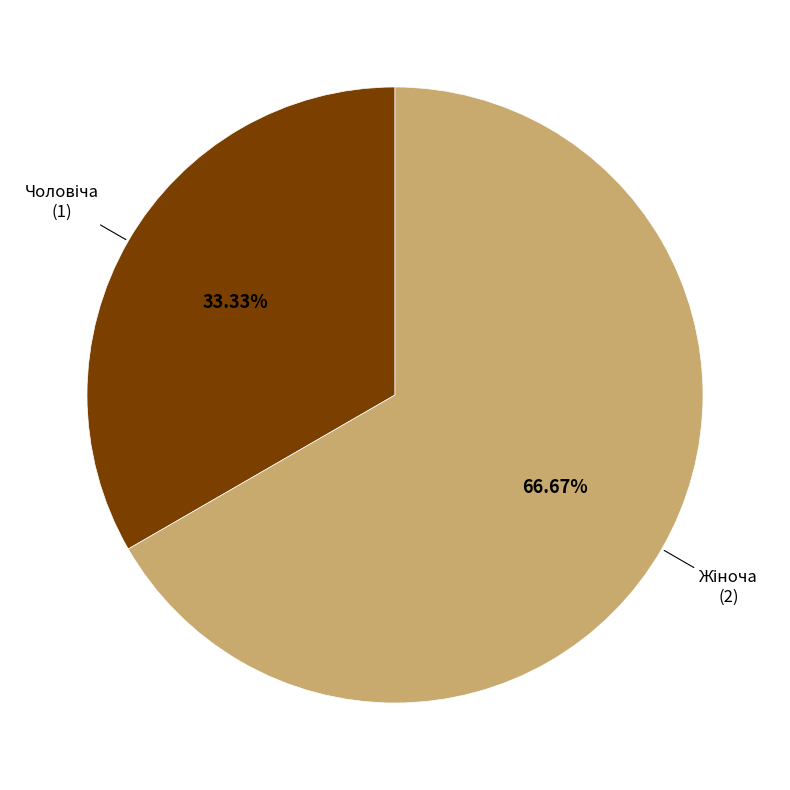

Does any single category account for the majority?

Yes